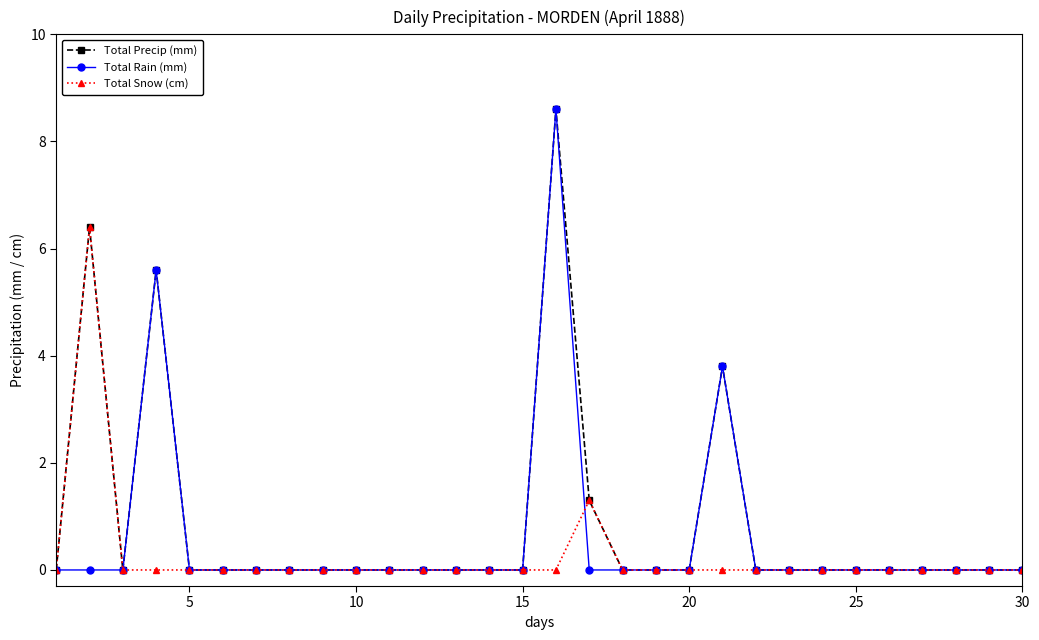

How many series are shown in this chart?

3